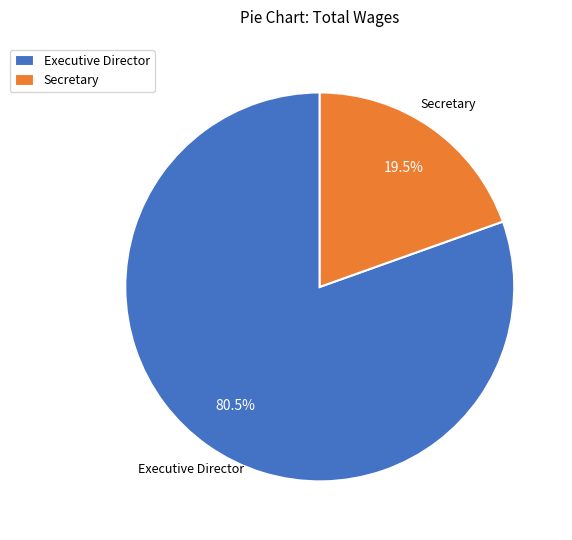

Rank the categories by value from highest to lowest.

Executive Director, Secretary